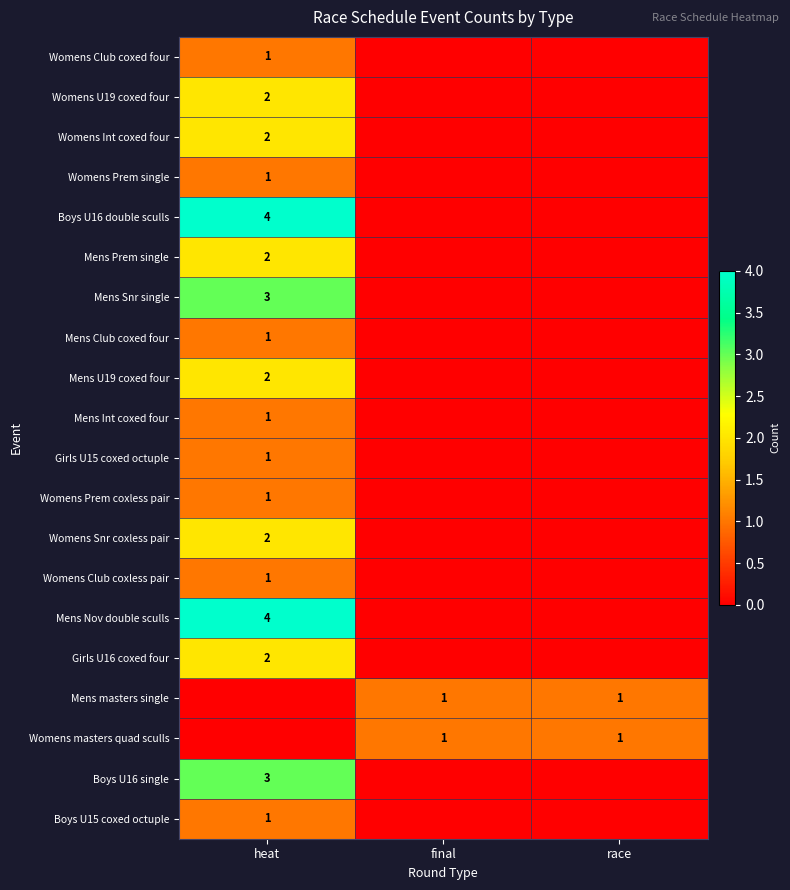

True or false: Womens Prem single has a value of 0 at heat.

False